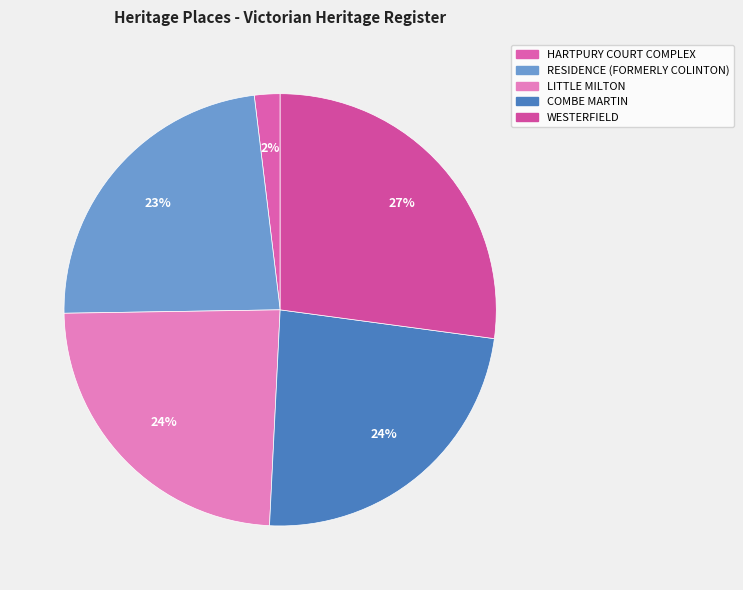

How many segments does this pie chart have?

5